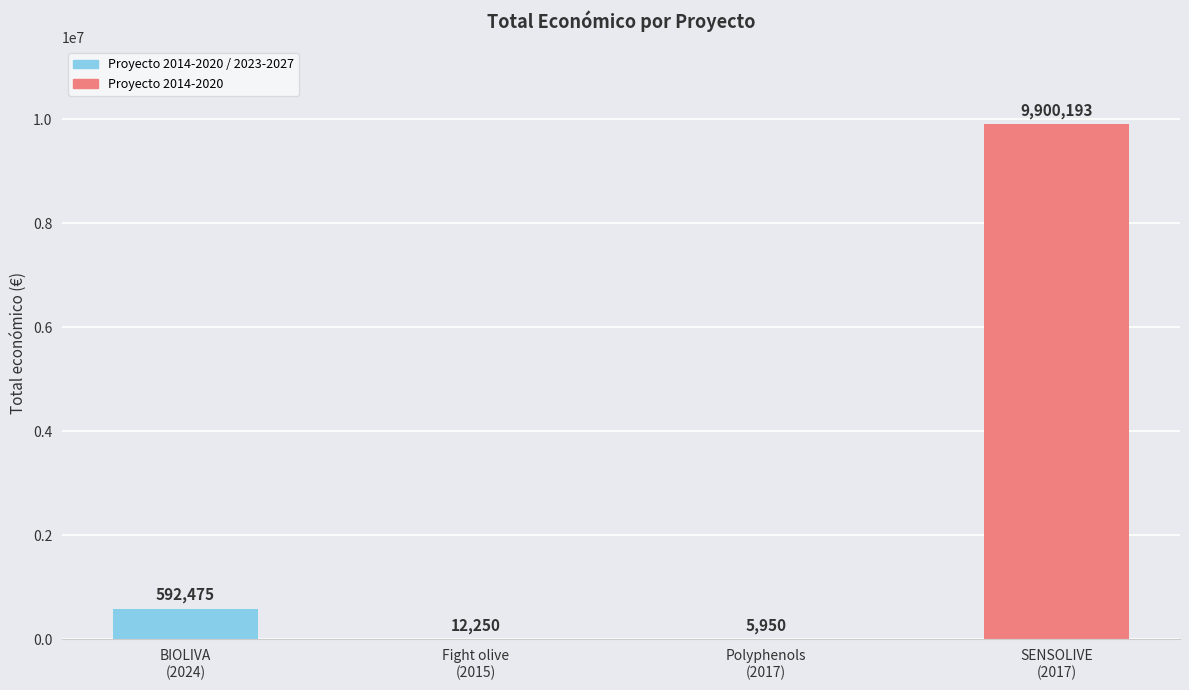

What is the maximum value shown in the chart?

9900193